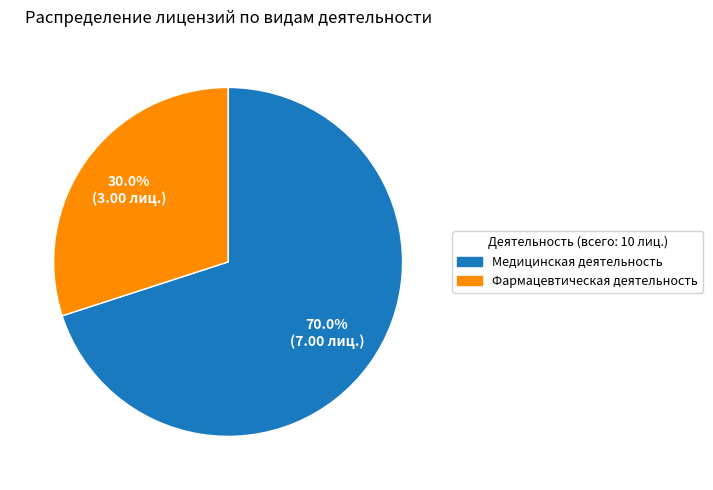

Is it true that Медицинская деятельность is 70% of the pie?

True